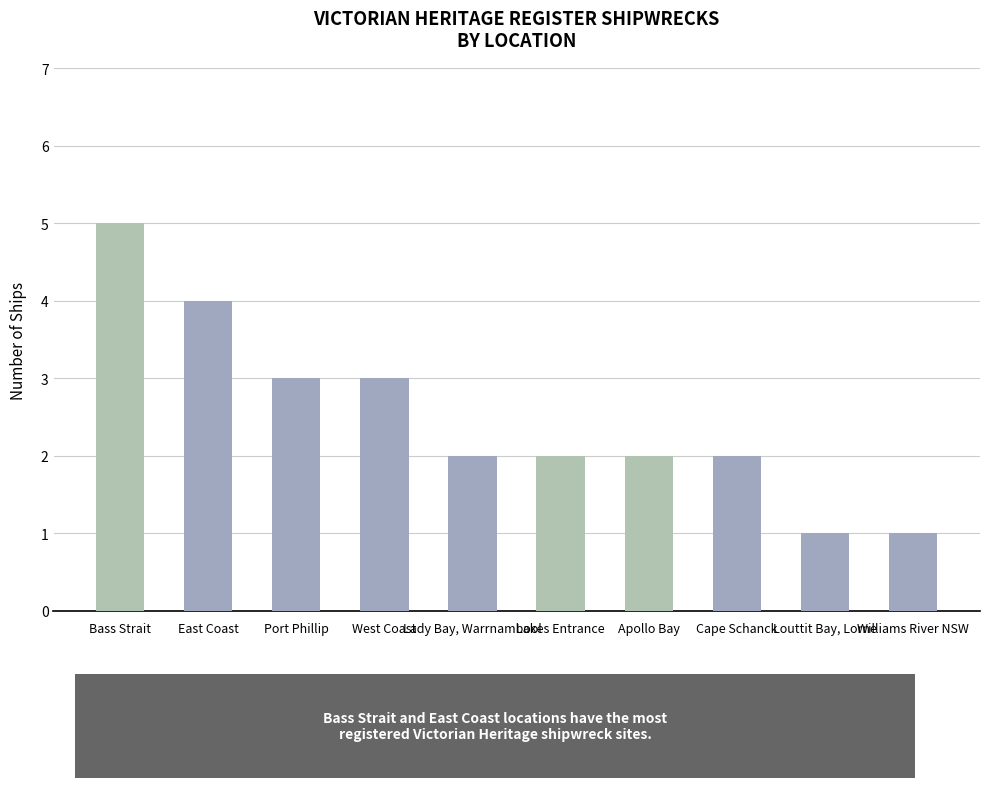

Are the bars horizontal?

No